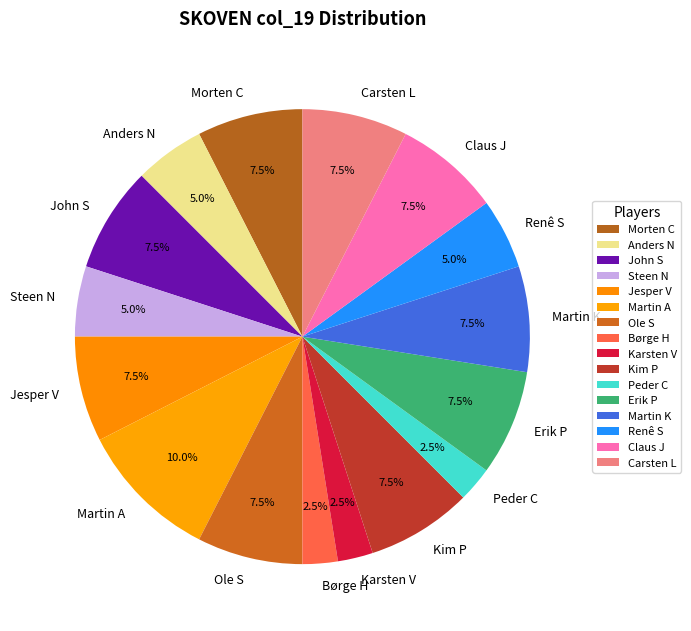

How many segments does this pie chart have?

16